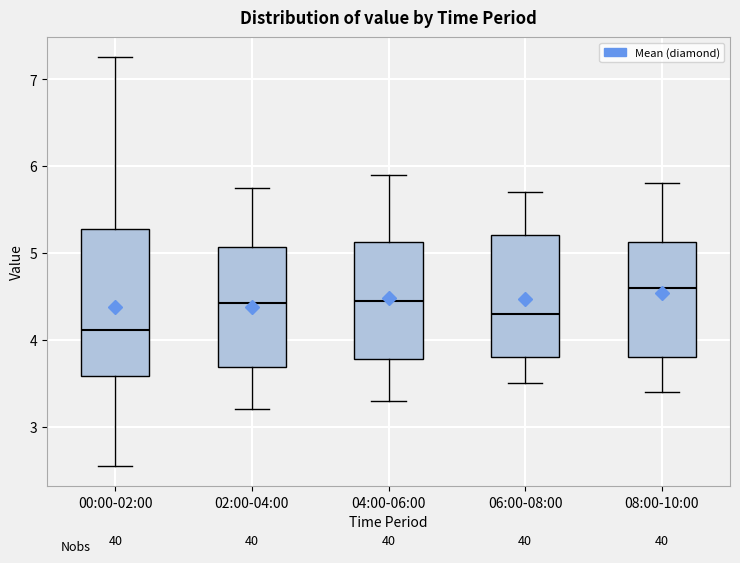

Which box has the lowest median line?

00:00-02:00